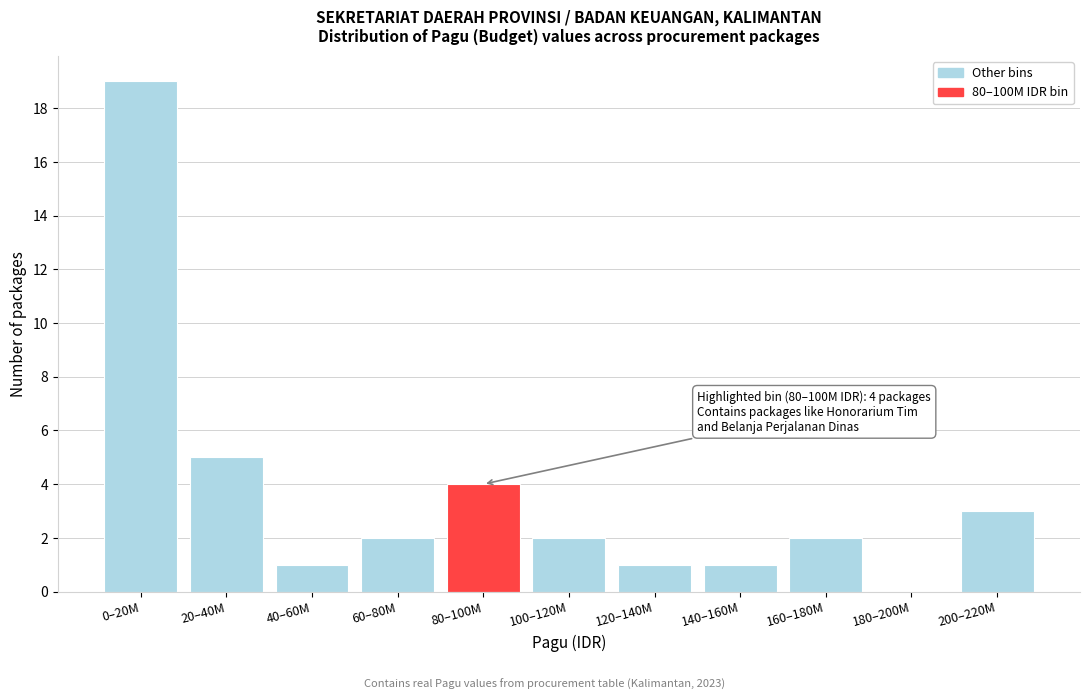

Reading left to right, list all the values displayed in this chart.

0–20M=19	20–40M=5	40–60M=1	60–80M=2	80–100M=4	100–120M=2	120–140M=1	140–160M=1	160–180M=2	180–200M=0	200–220M=3